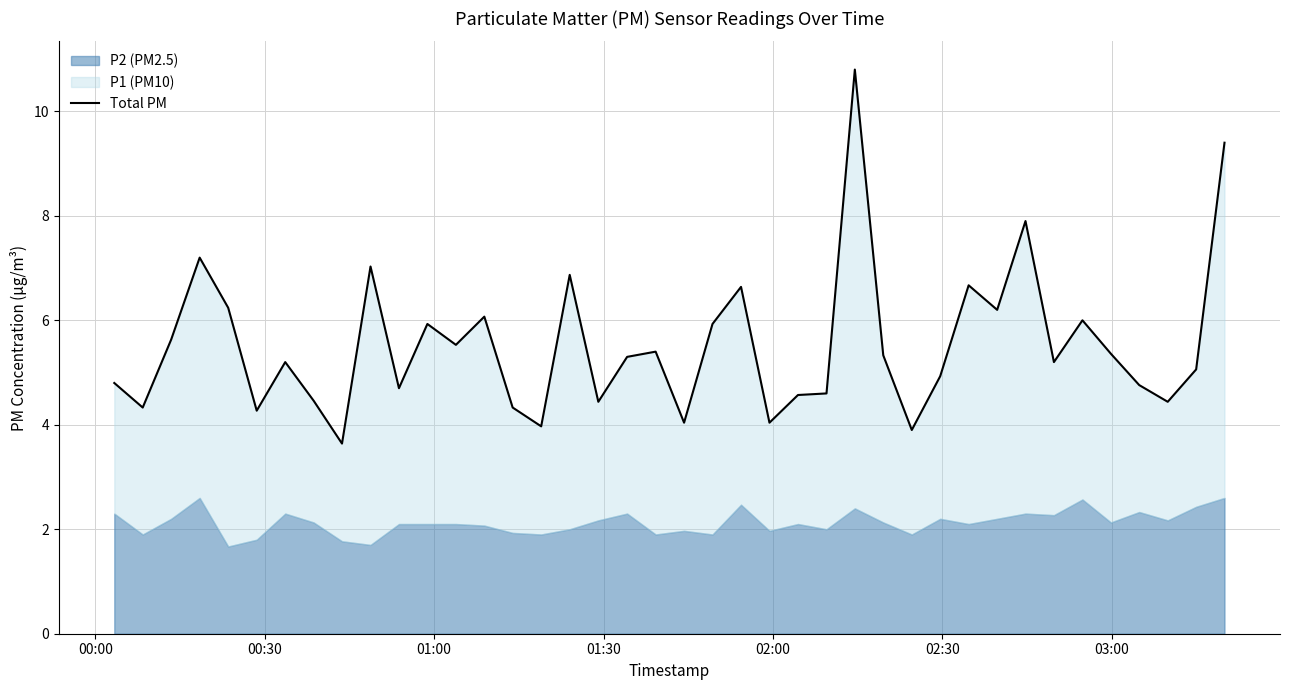

At which category does the data reach its first local valley?

00:30